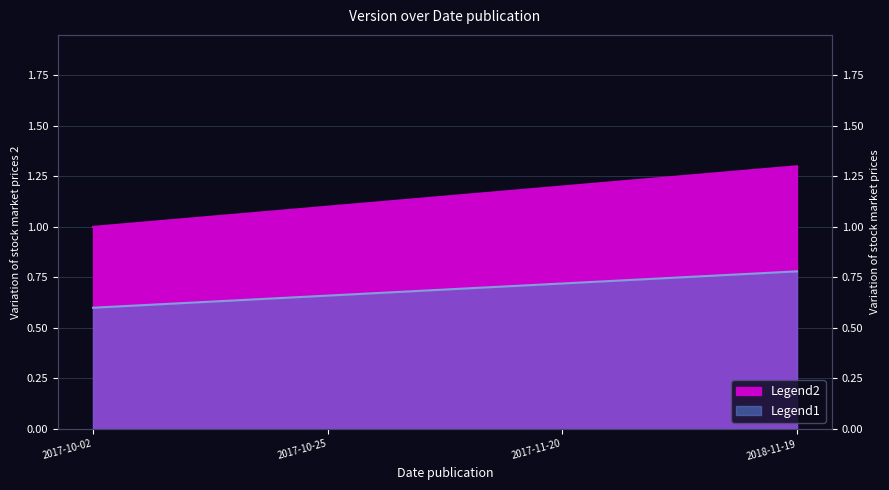

Reading right to left, extract all data points from this chart.

1.3	1.2	1.1	1.0